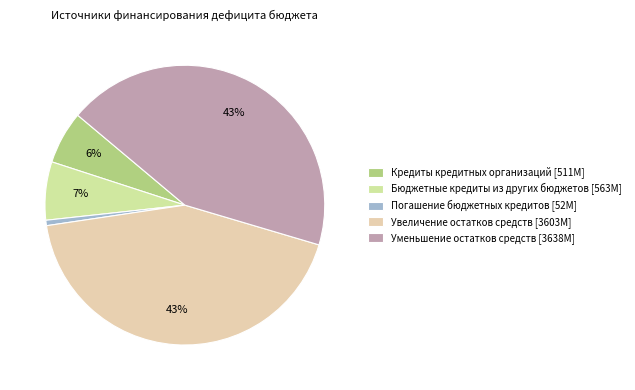

How many segments does this pie chart have?

5